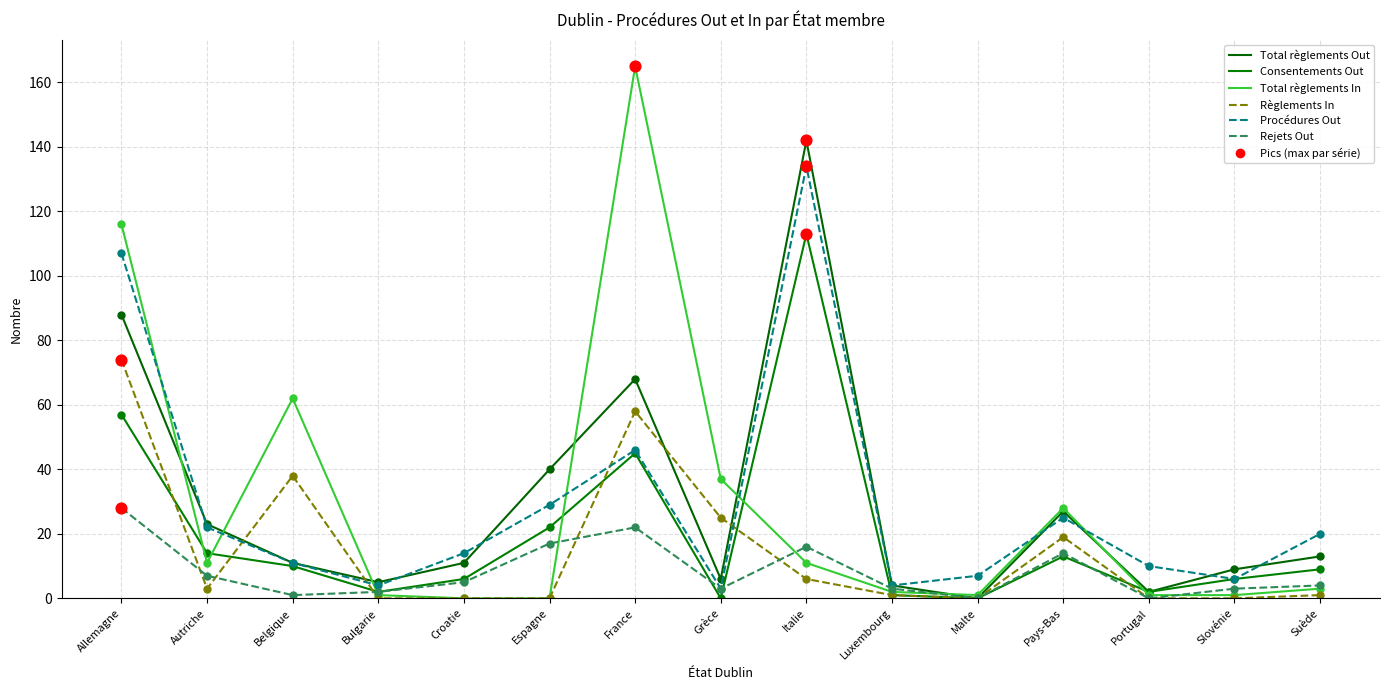

Is this an area chart (filled region under the line)?

No